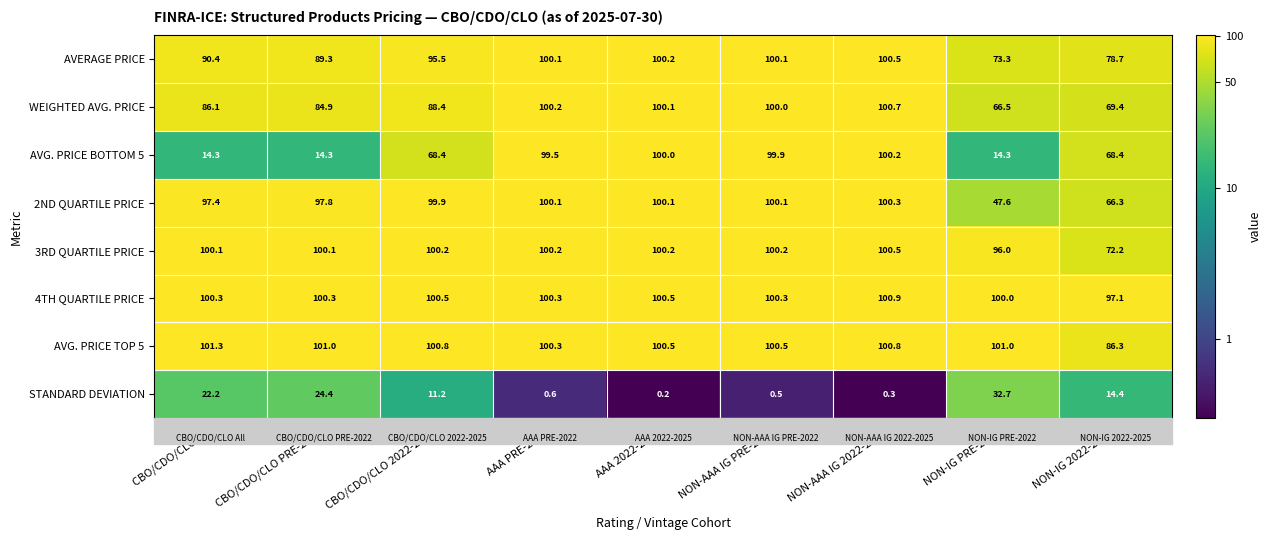

Which series has the largest total across all categories?

4TH QUARTILE PRICE